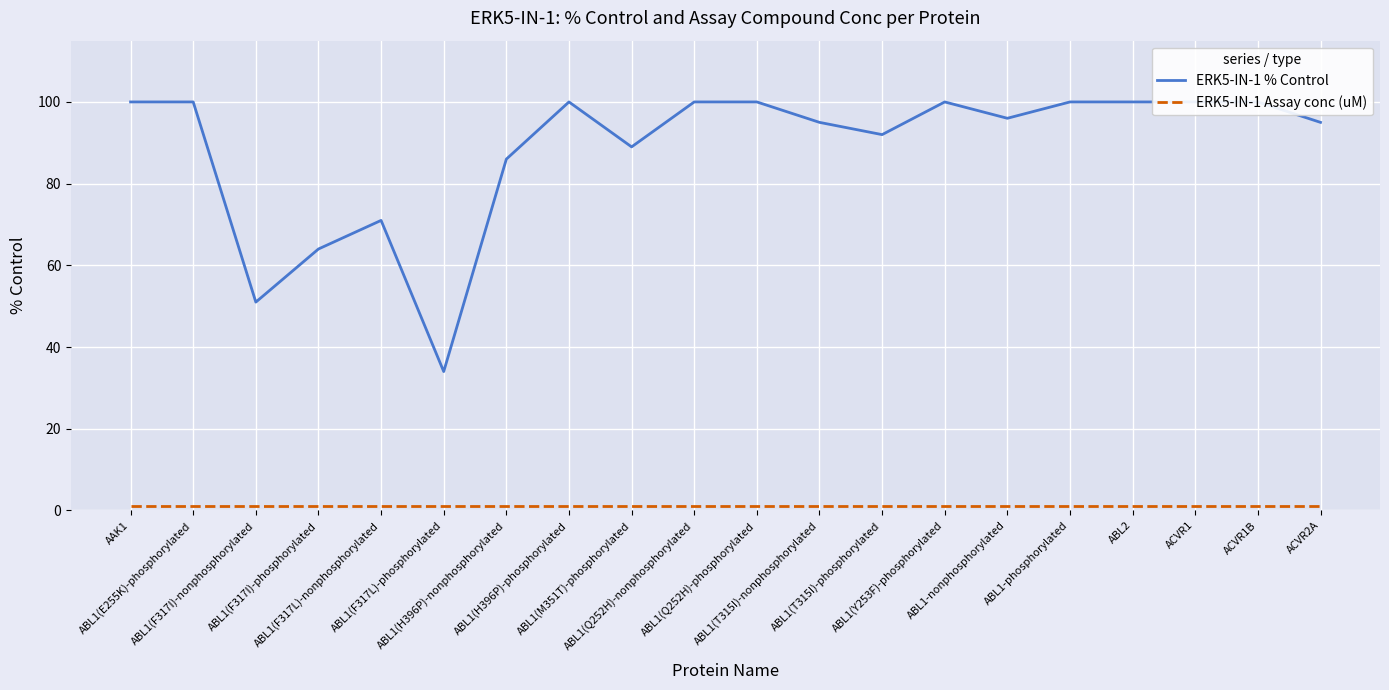

What position from the right is ACVR1B?

2